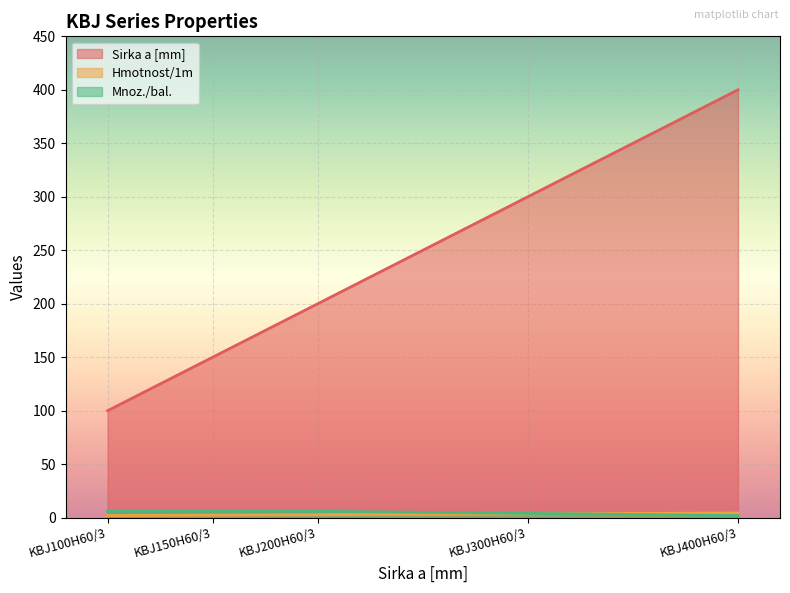

True or false: Mnoz./bal. and Sirka a [mm] cross at least once.

False